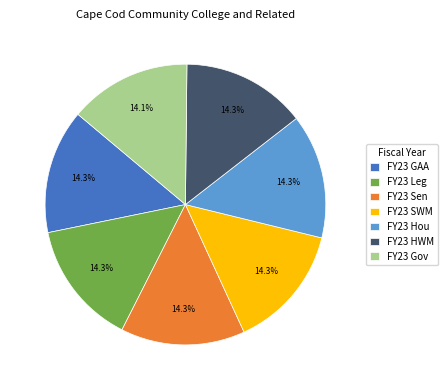

How much of the chart is everything except FY23 GAA?

85.7%